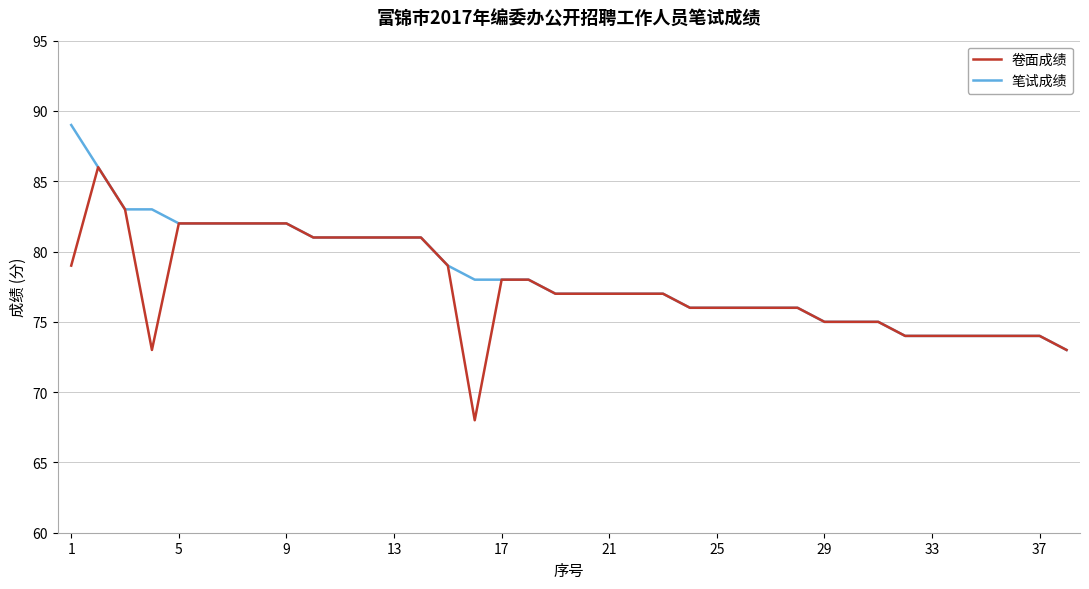

Rank the series by their maximum value, from highest to lowest.

笔试成绩, 卷面成绩